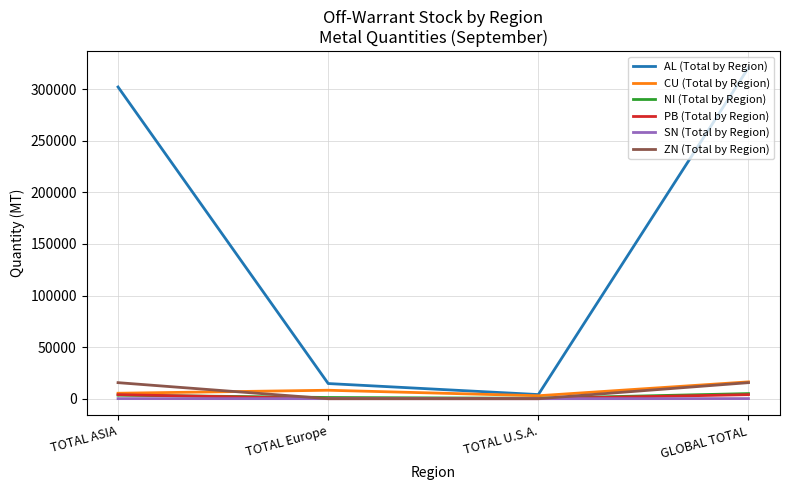

What is the sum of the NI (Total by Region) values at GLOBAL TOTAL and TOTAL U.S.A.?

5321.0